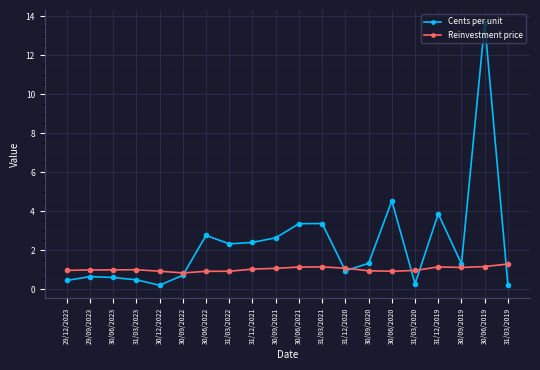

How many data points does each series have?

20